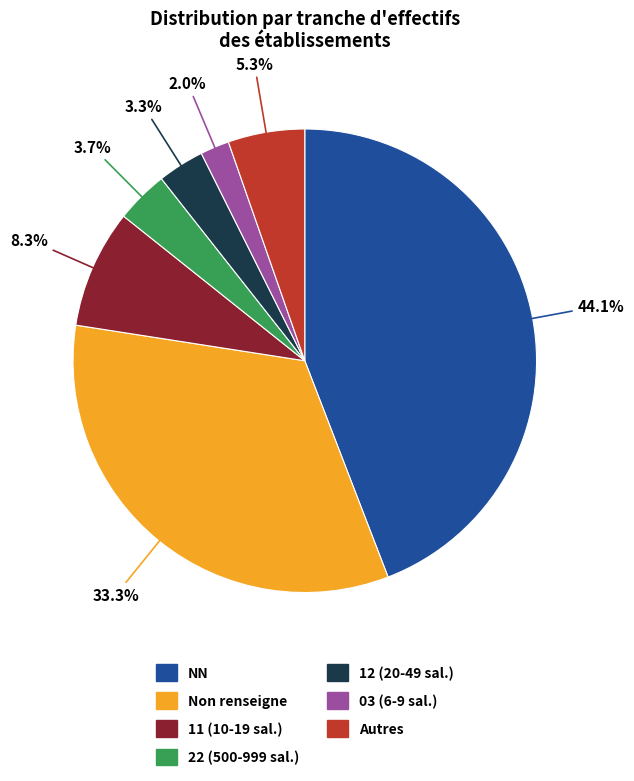

Does any single category account for the majority?

No